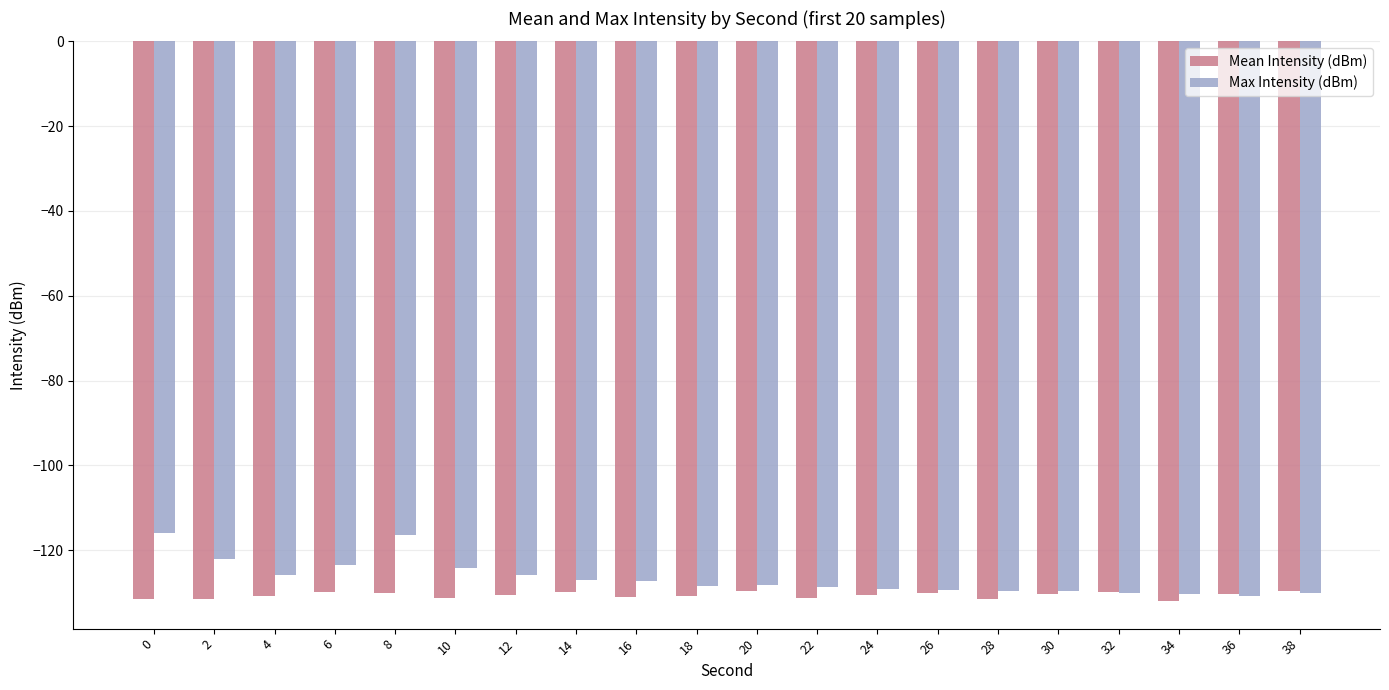

At 34, list the series in order from largest to smallest.

Max Intensity (dBm), Mean Intensity (dBm)